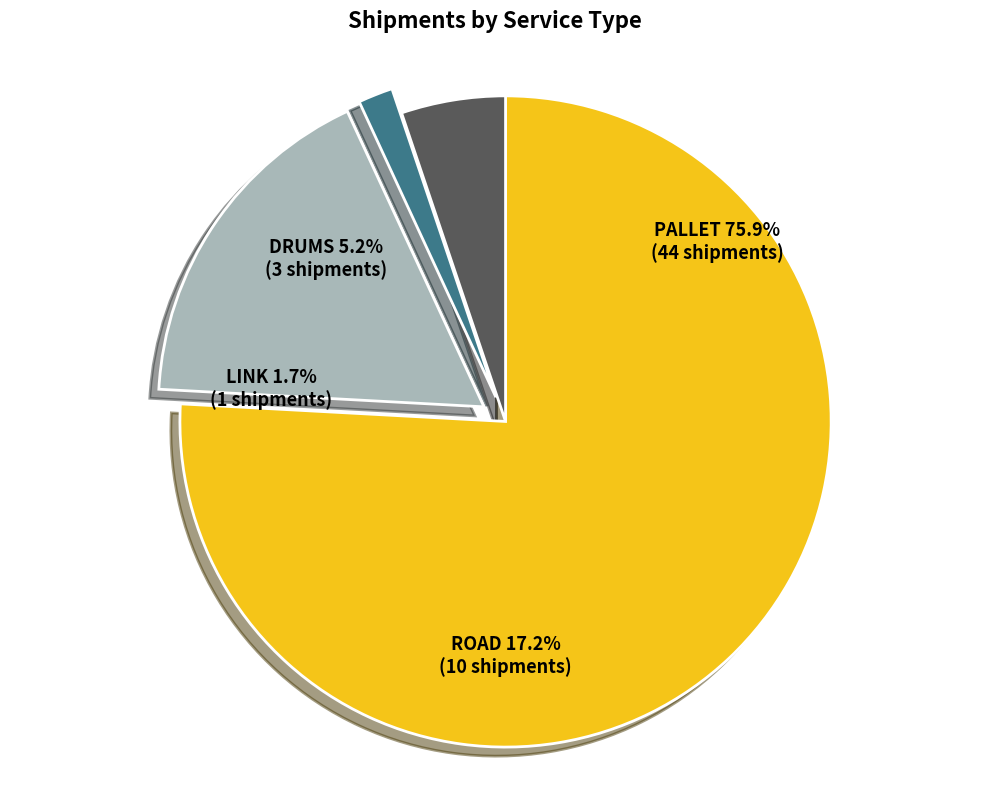

How many slices are in this pie chart?

4